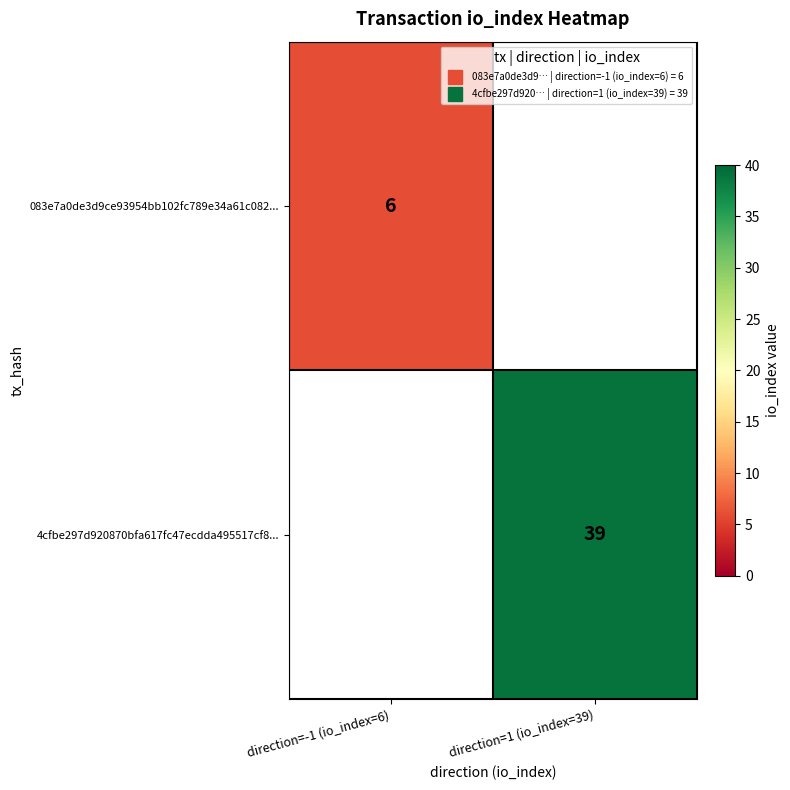

List the labels in order of 4cfbe297d920870bfa617fc47ecdda495517cf8... value, largest first.

direction=-1 (io_index=6), direction=1 (io_index=39)